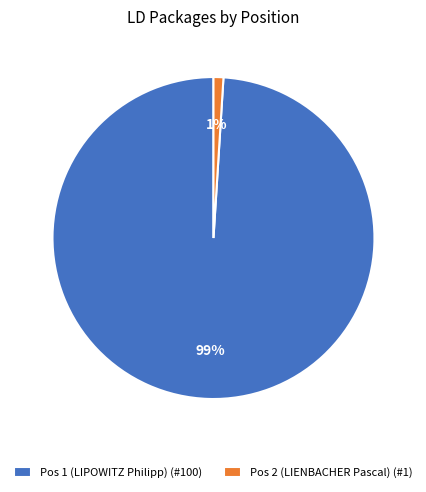

Which category has the smallest portion of the pie?

Pos 2 (LIENBACHER Pascal)